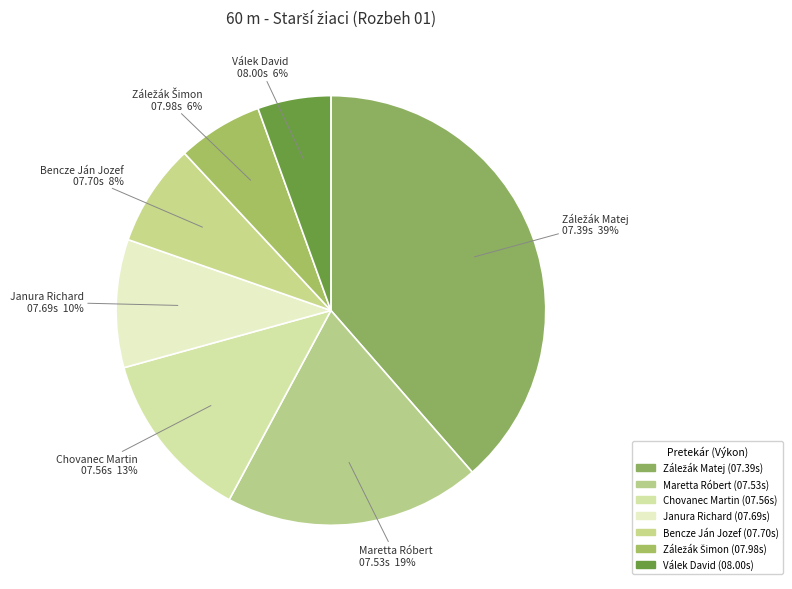

Is there a majority slice in this chart?

No